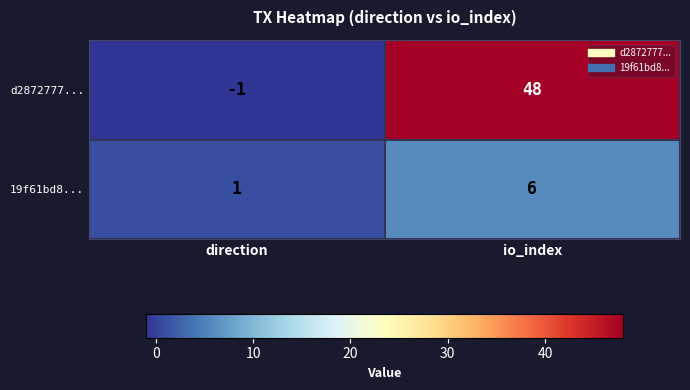

What is the greatest value displayed?

48